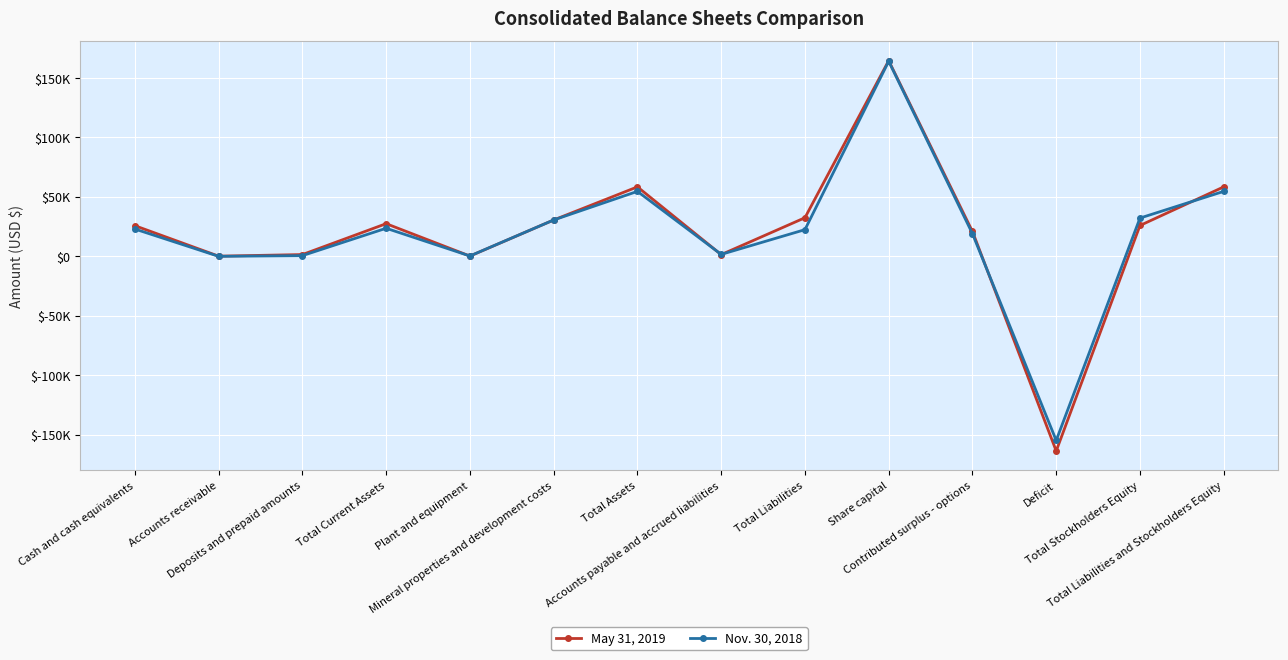

At which label does Nov. 30, 2018 first exceed 22991?

Total Current Assets